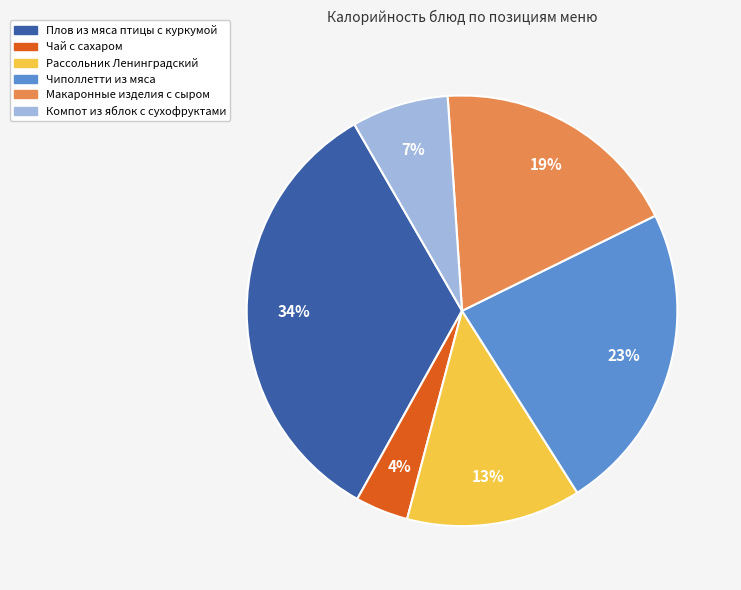

To the nearest percent, what is the average slice percentage?

17%